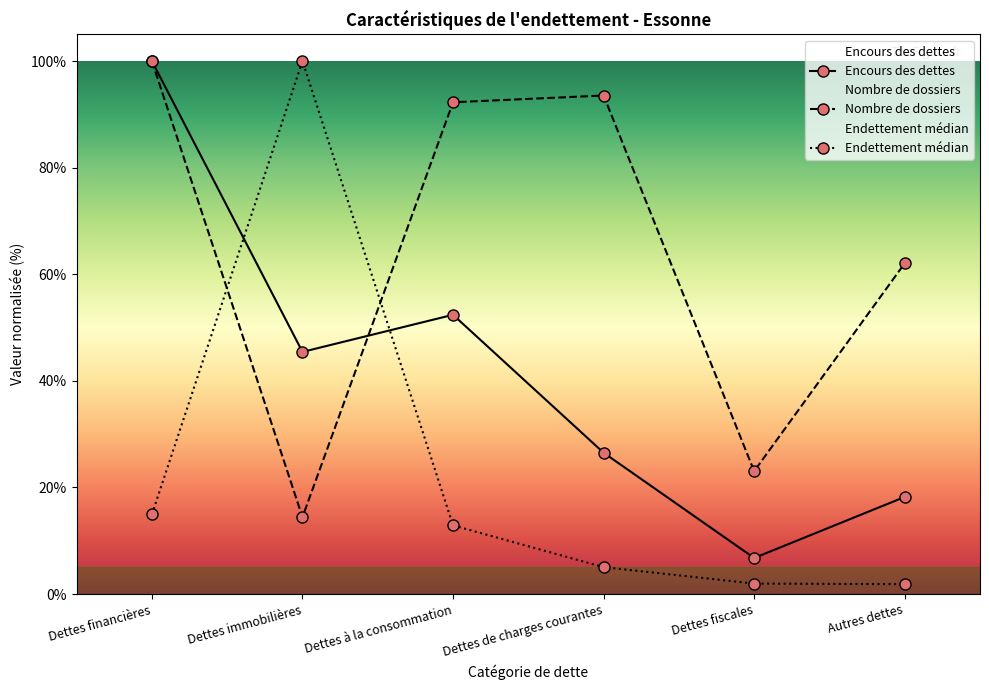

What is the average value of the Nombre de dossiers series?

64.2